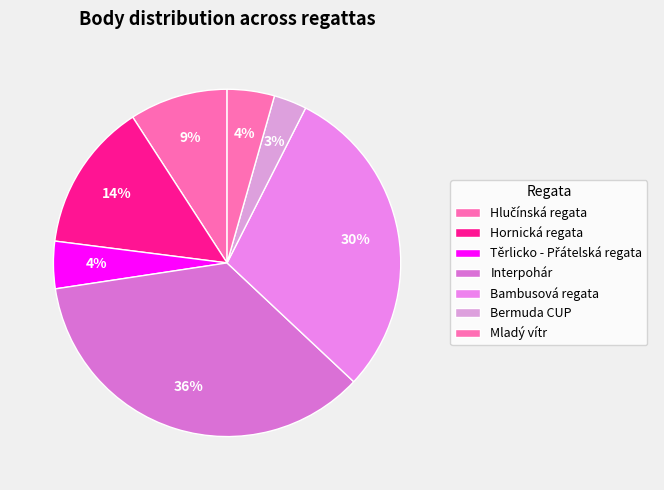

Count the number of slices in the pie.

7